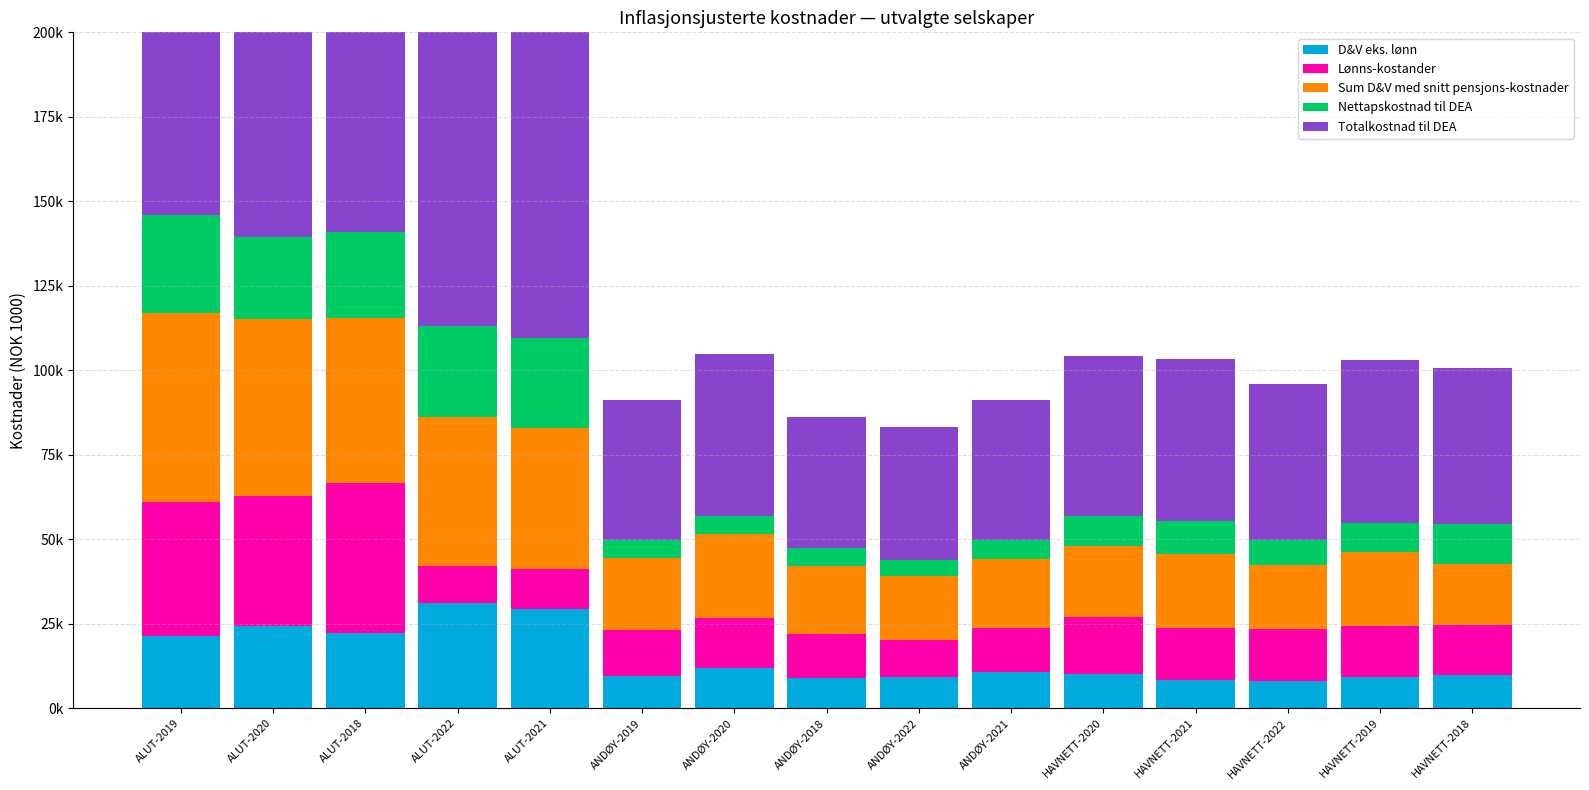

How many values in the D&V eks. lønn series are below 10020?

7